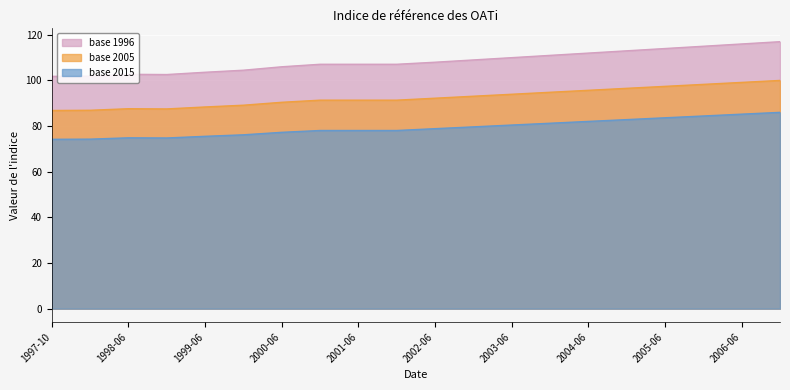

What is the label of the 9th point from the right?

2003-01